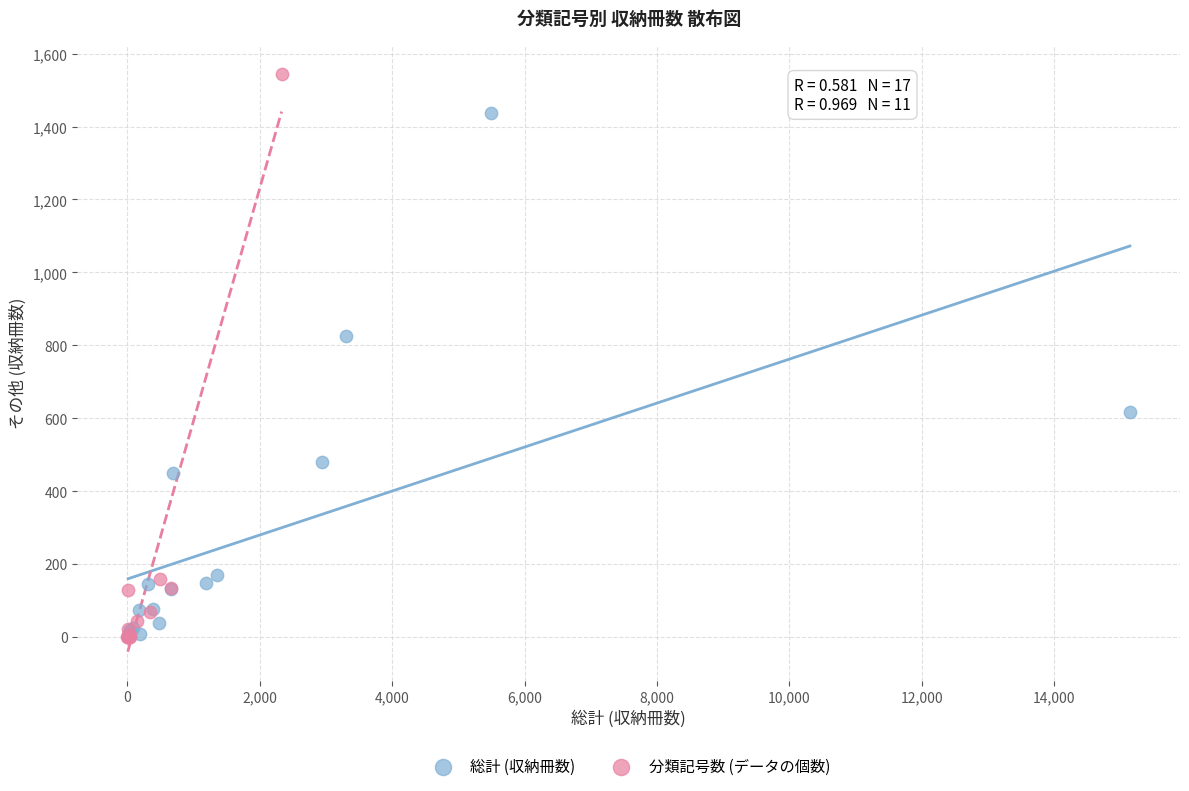

Which series has the largest Y range (max minus min)?

分類記号数 (データの個数)